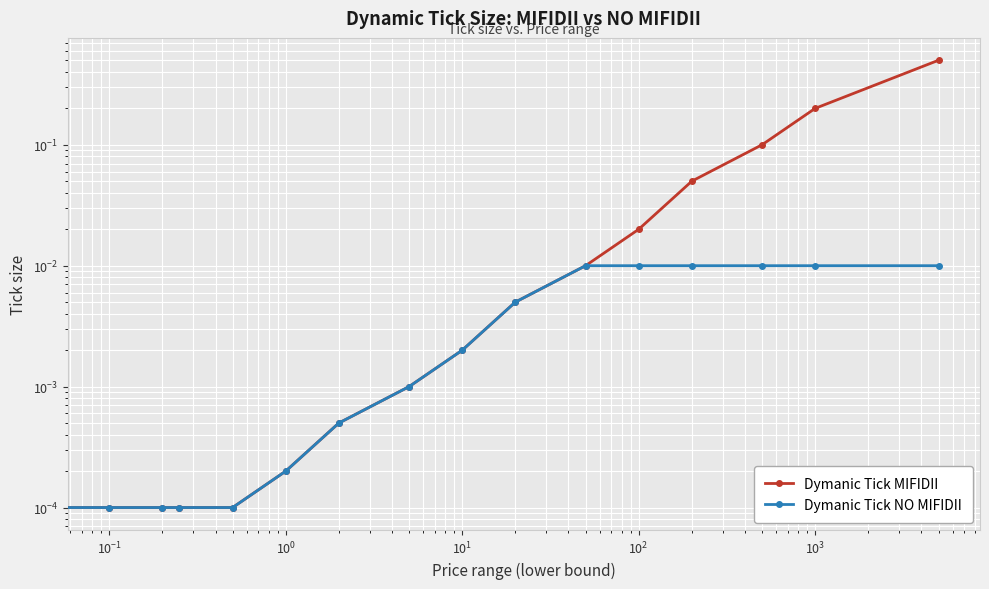

How many lines are shown in the chart?

2